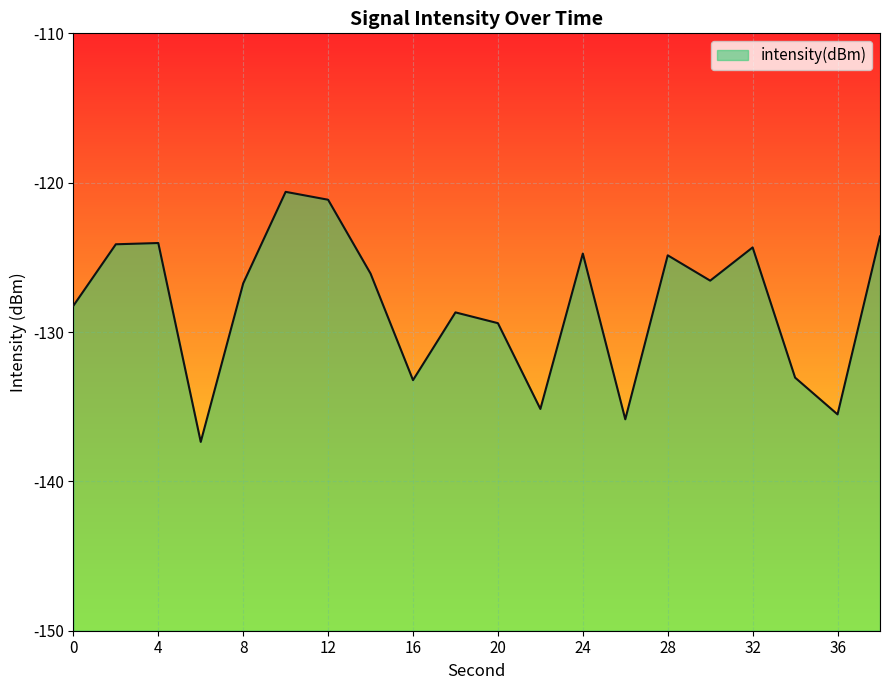

How many data points are less than -126?

12